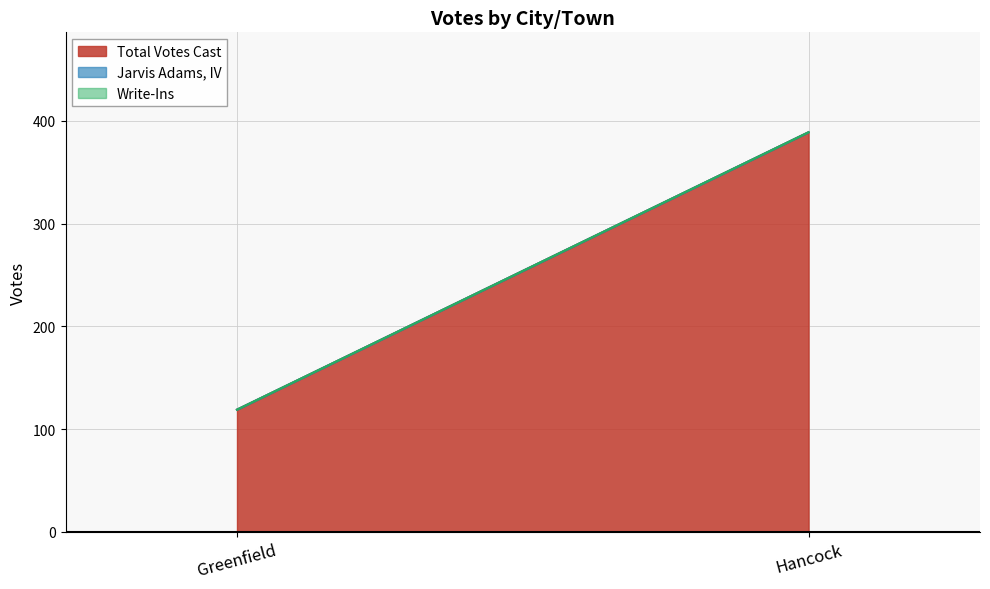

At which category does the chart reach its peak across all series?

Hancock